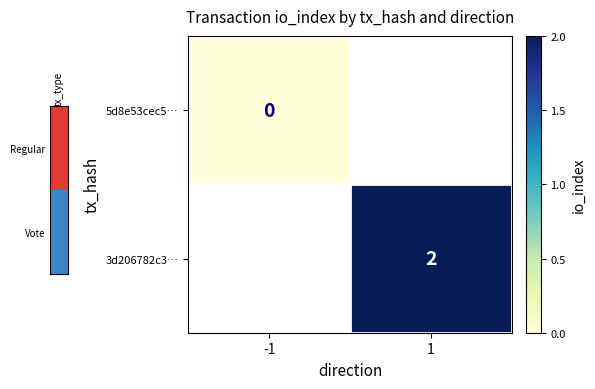

Is it true that 3d206782c3… equals 2 at 1?

True